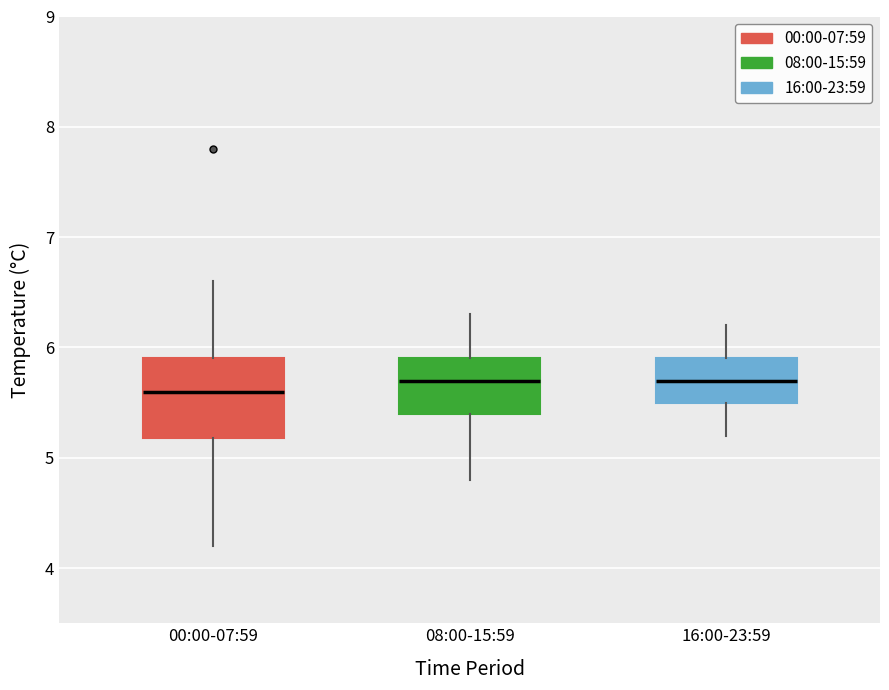

Where does the lower whisker of the box for 08:00-15:59 end on the y-axis? The values are not printed on the chart, so give them approximately, as read against the axis.

4.8